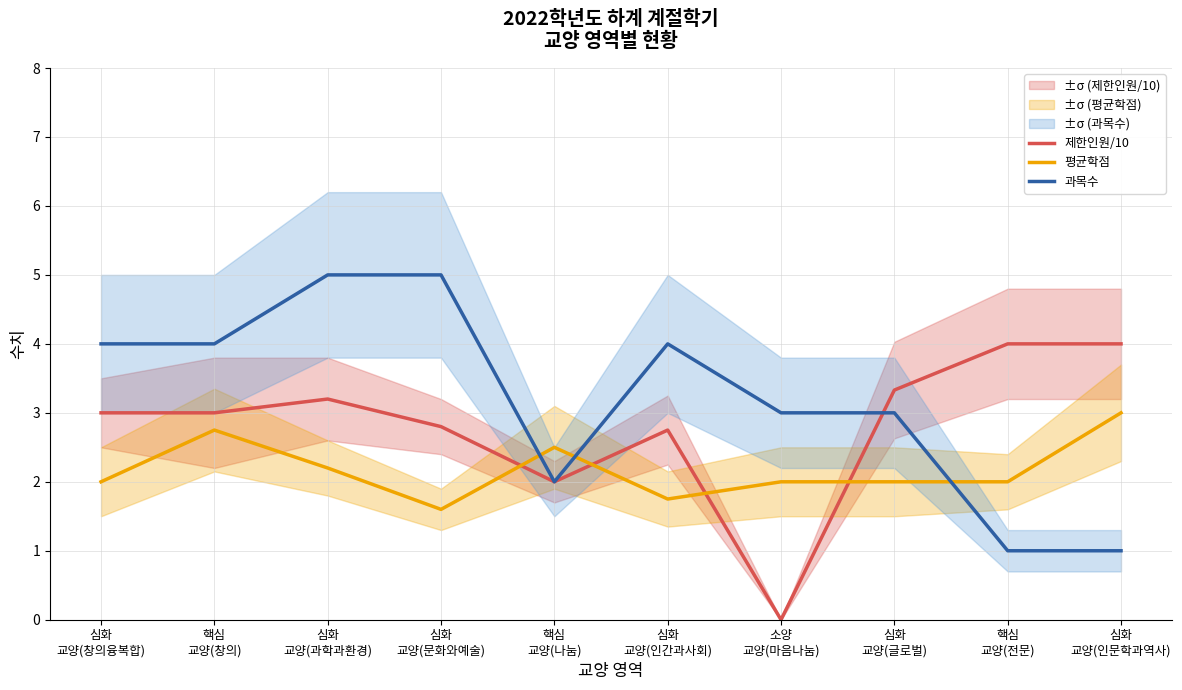

What is the difference between the second highest and minimum values in the 제한인원/10 series?

4.0